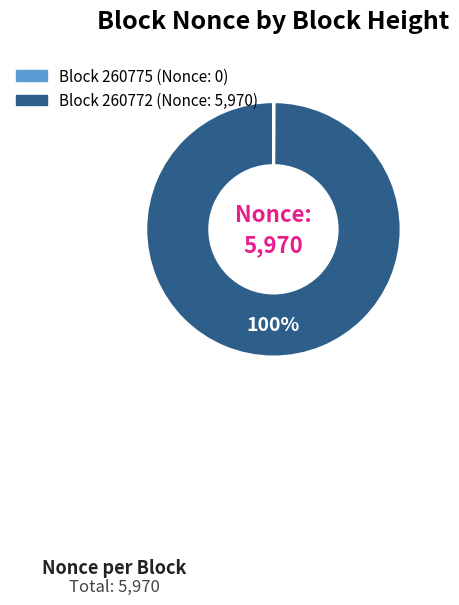

To the nearest percent, what is the average slice percentage?

50%